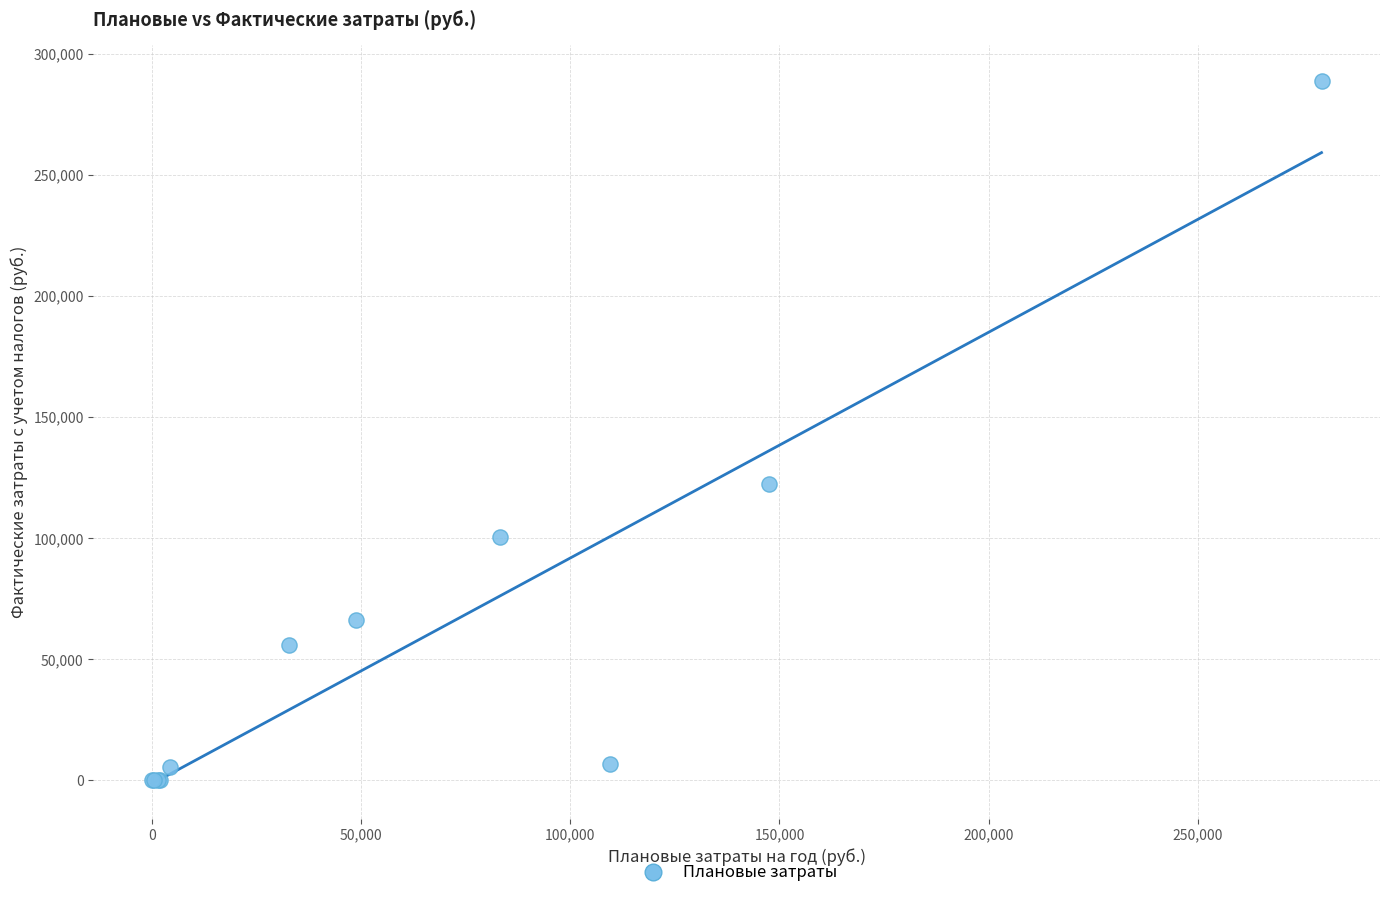

What Y value in the scatter plot is closest to 144512?

122269.6